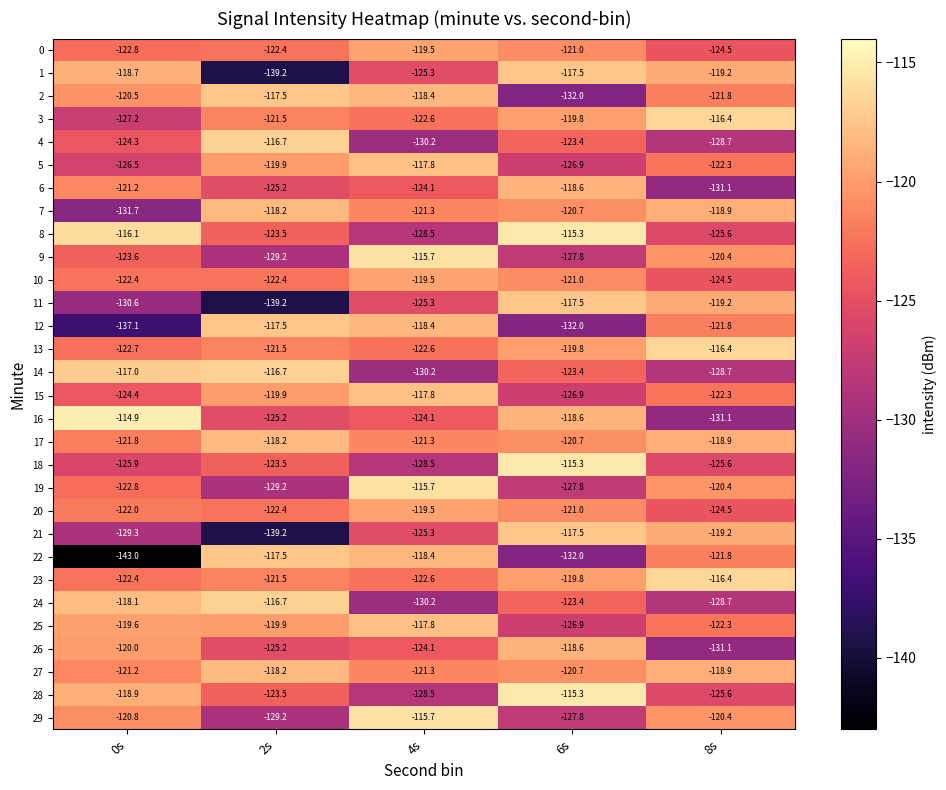

What is the total value across all series at 4s?

-3670.2